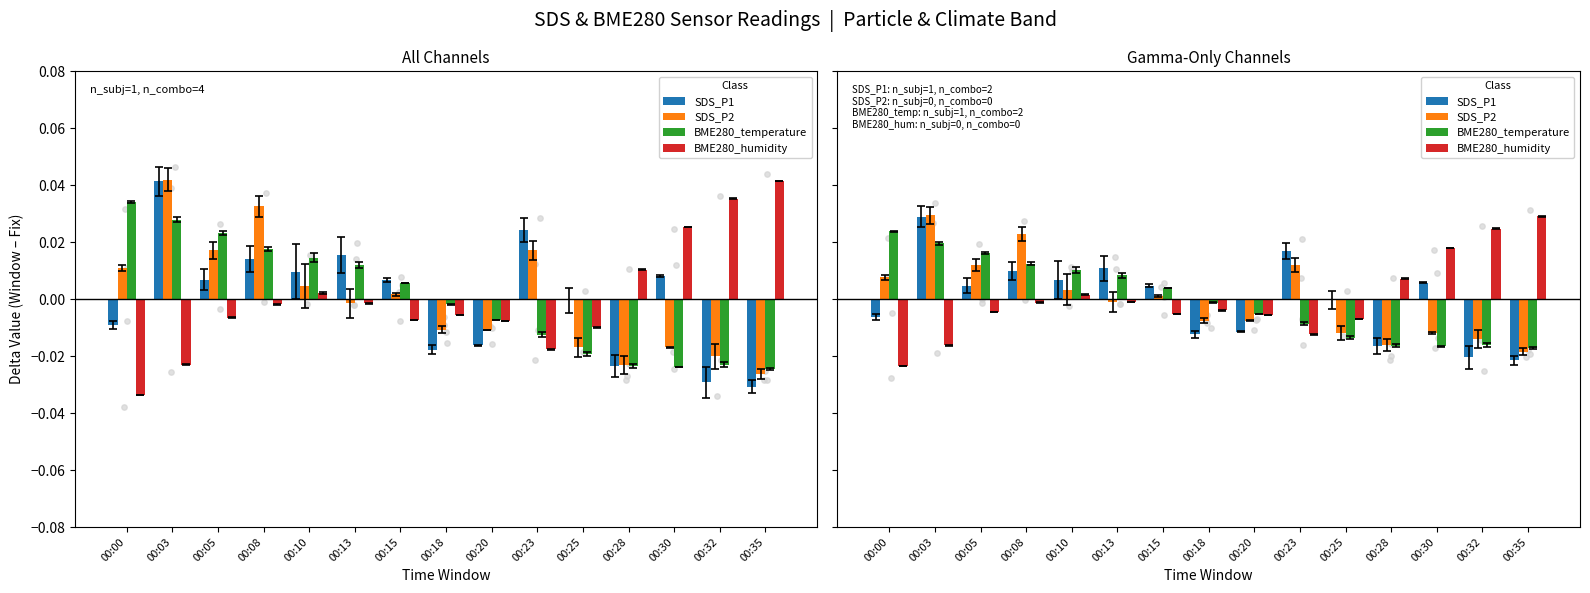

At how many categories does at least one series exceed 0?

12